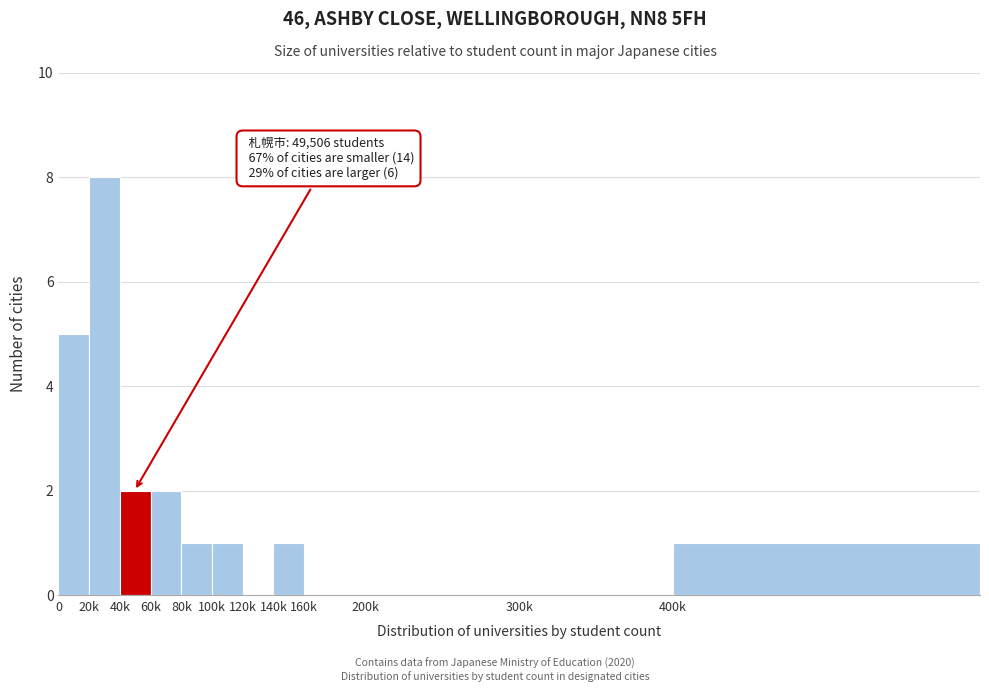

Reading left to right, extract all data points from this chart.

0=5	20k=8	40k=2	60k=2	80k=1	100k=1	120k=0	140k=1	160k=0	200k=0	300k=0	400k=1